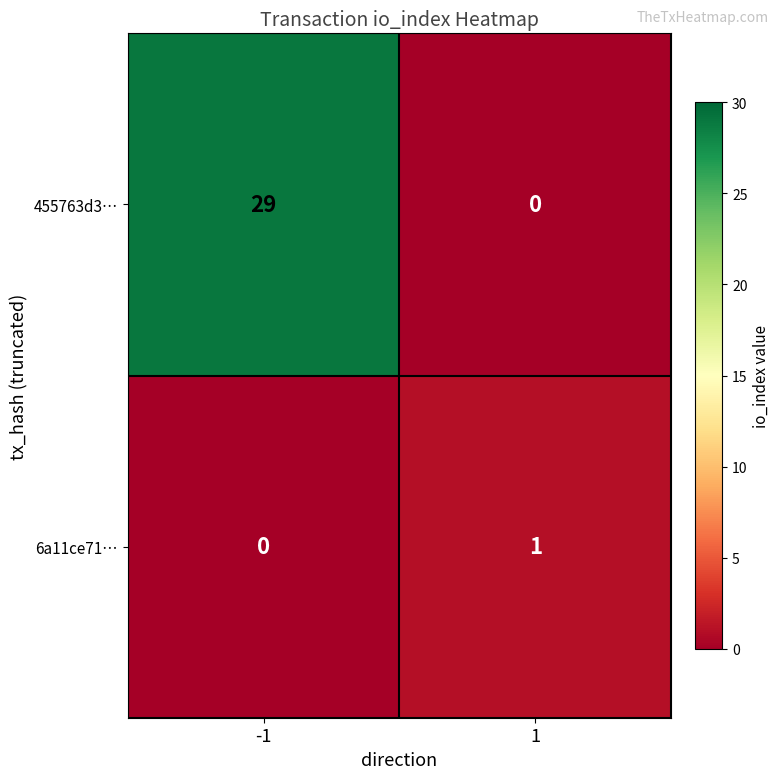

At which category is the sum across all series the highest?

-1